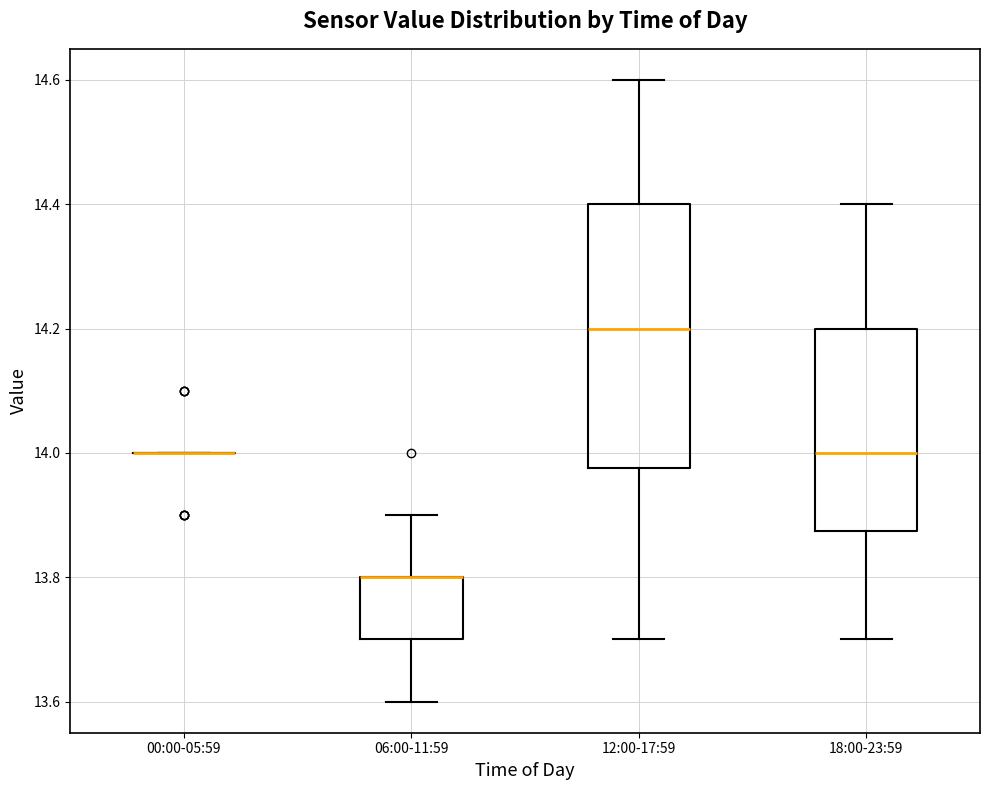

Reading left to right, transcribe this box plot: for each box, give where its median line is, the range the box spans, and where its two whiskers end, as read against the y-axis. The values are not printed on the chart, so give them approximately, as read against the axis.

00:00-05:59: box collapsed to a line at 14.00, whiskers 14.00 to 14.00
06:00-11:59: median 13.80 (drawn on the box's upper edge), box 13.70 to 13.80, whiskers 13.60 to 13.90
12:00-17:59: median 14.20, box 13.98 to 14.40, whiskers 13.70 to 14.60
18:00-23:59: median 14.00, box 13.88 to 14.20, whiskers 13.70 to 14.40